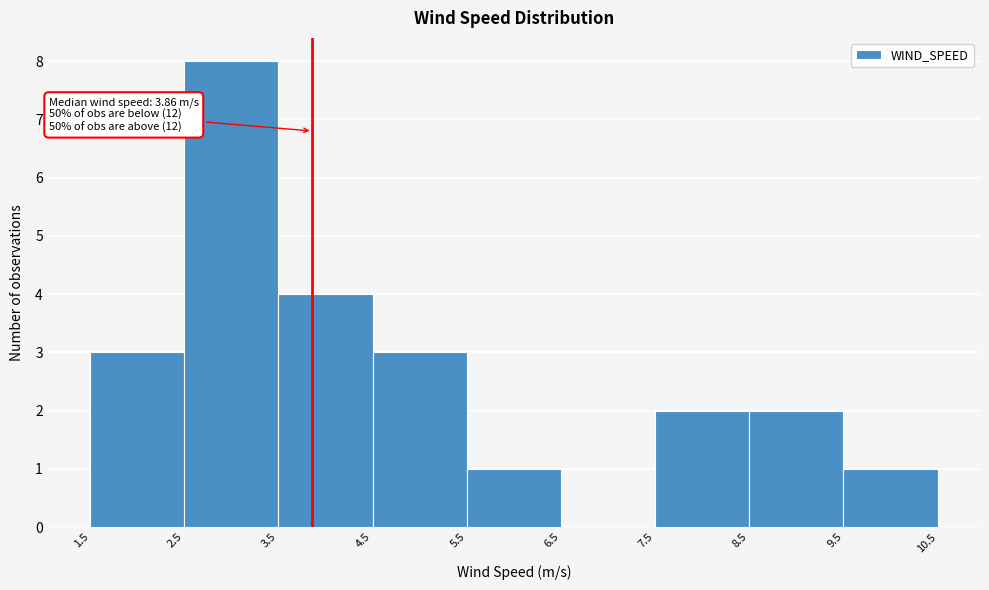

Which range on the x-axis has the tallest bar?

2.5 to 3.5